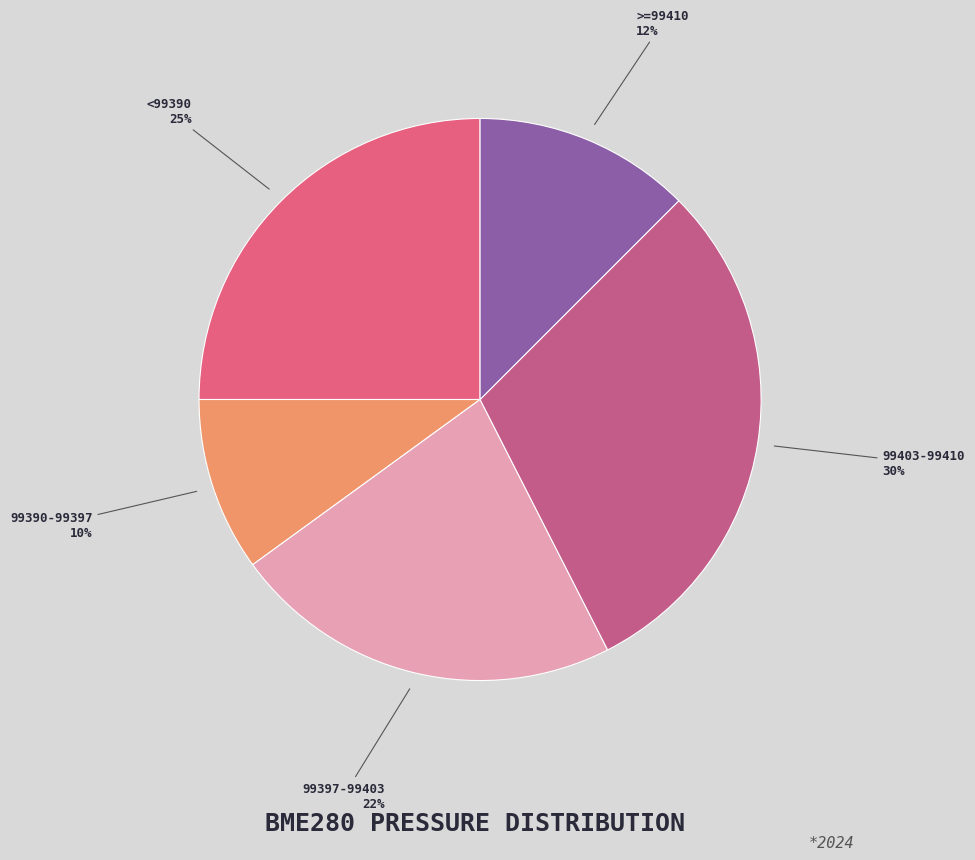

Does any single category account for the majority?

No